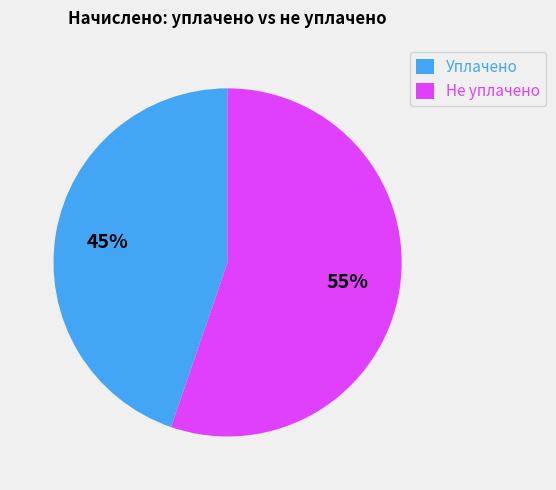

Between Уплачено and Не уплачено, which is larger?

Не уплачено